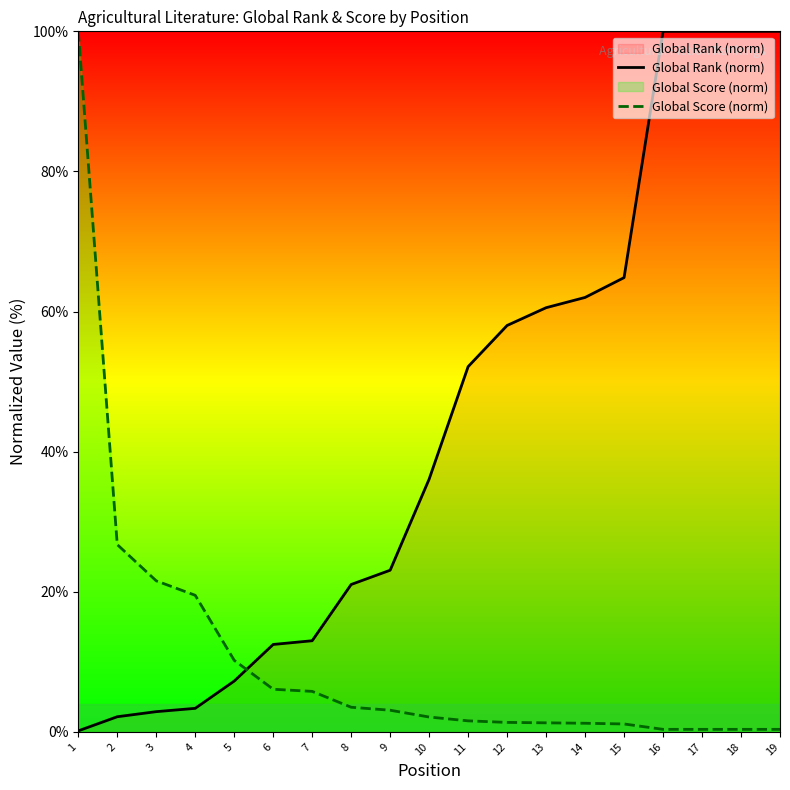

How many values in the Global Rank (norm) series exceed 36?

10